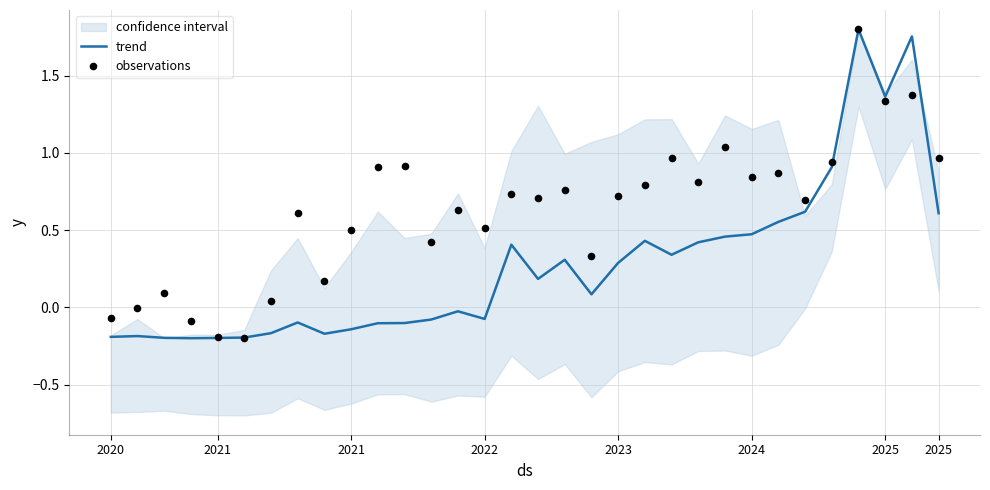

Which series reaches the maximum Y coordinate?

trend